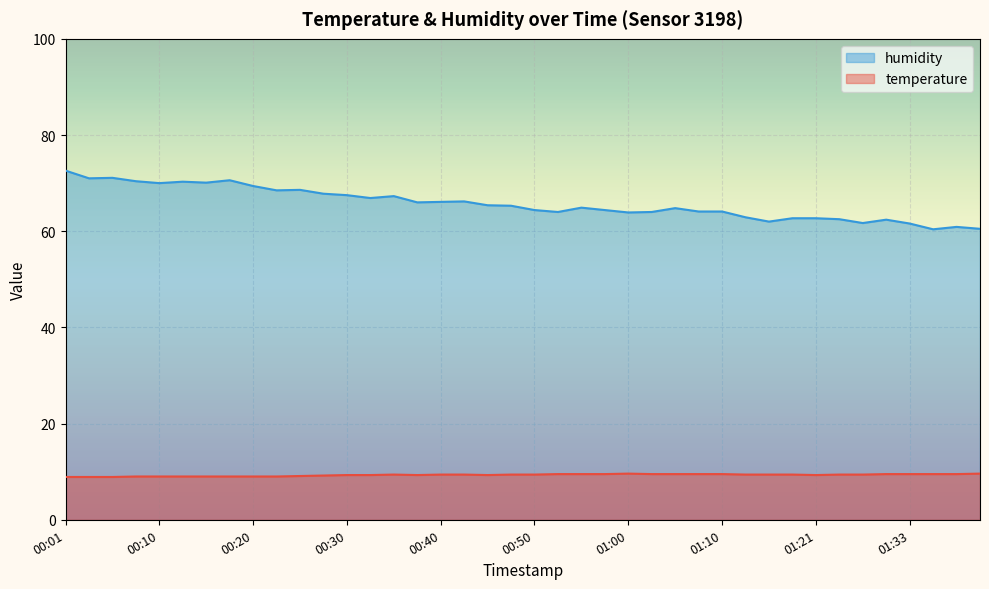

What are all the series names shown in the legend?

humidity, temperature